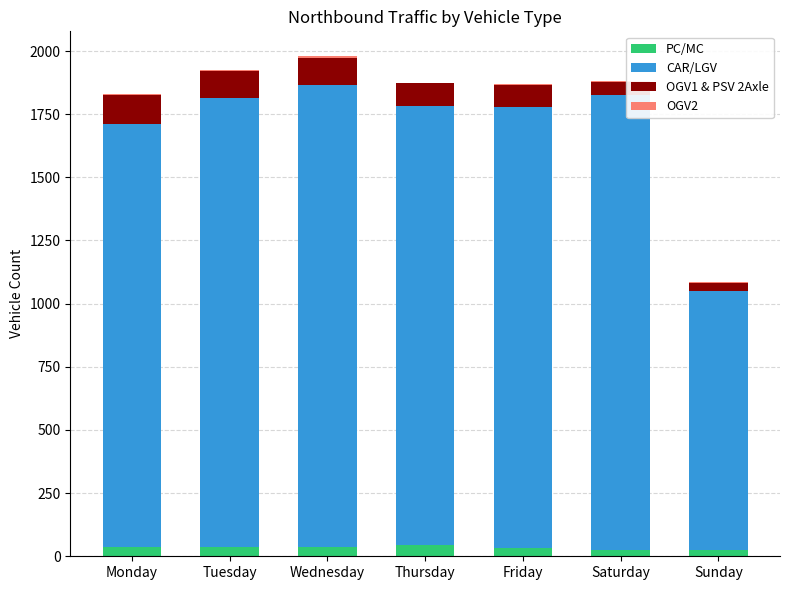

True or false: PC/MC has a value of 36 at Wednesday.

True